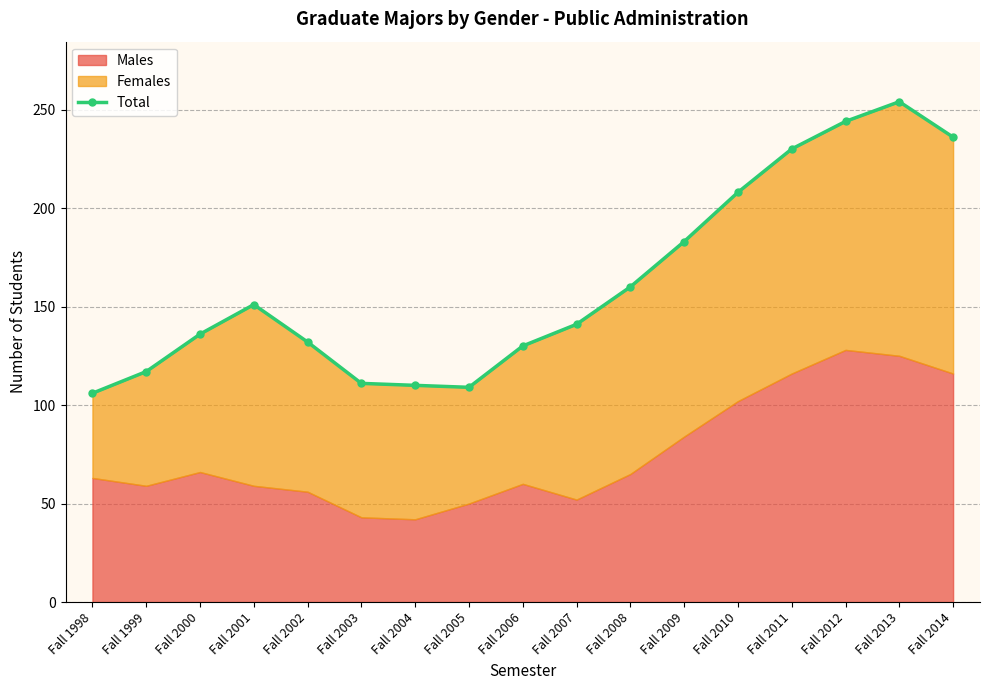

How many values exceed 141?

8